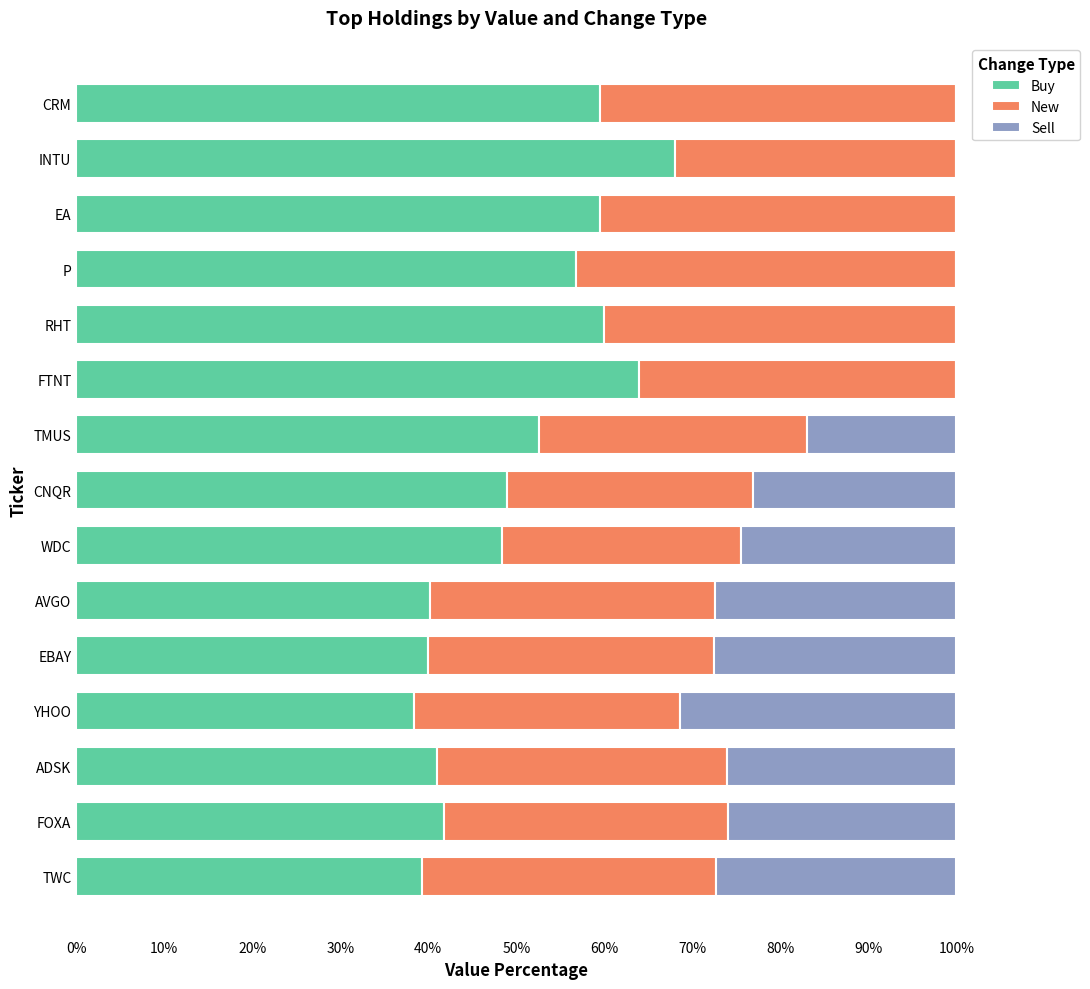

What is the sum of the Buy values at CNQR and ADSK?

89.9